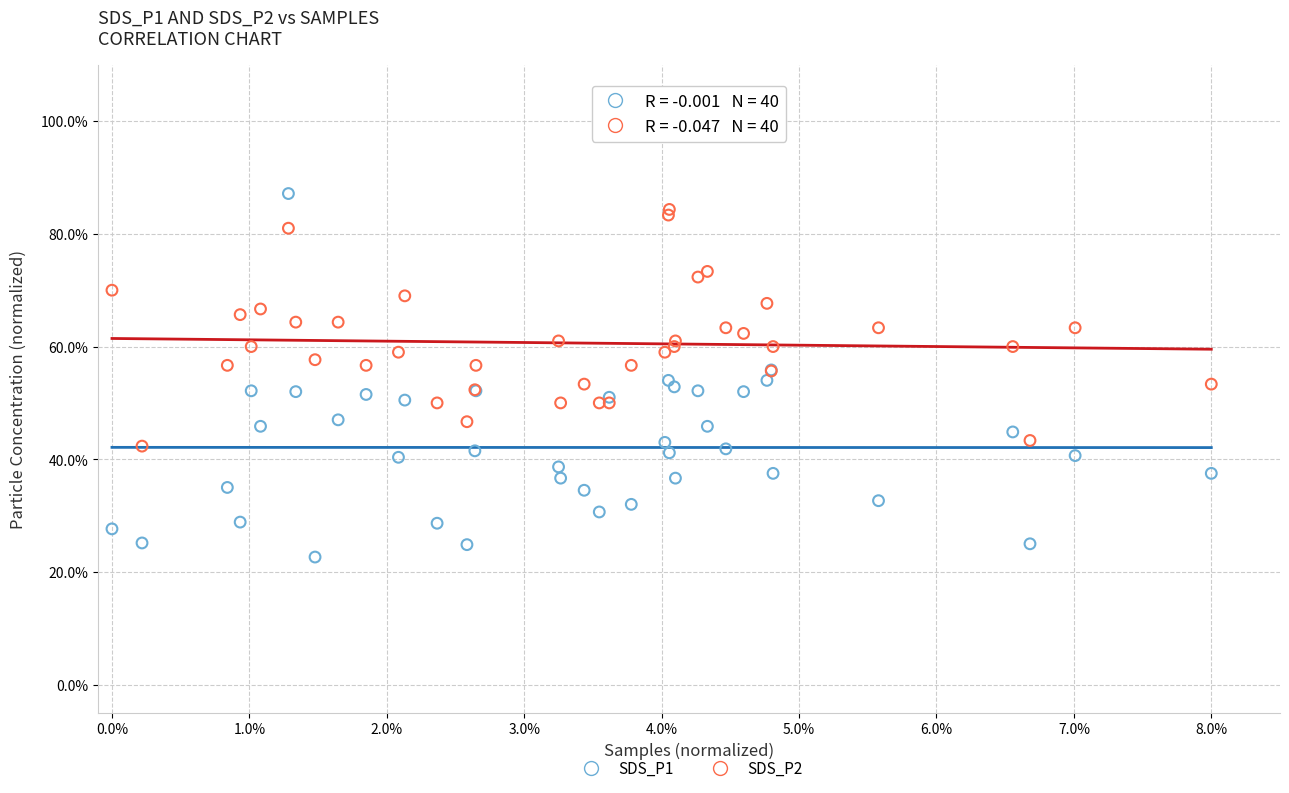

Which series reaches the minimum Y coordinate?

SDS_P1